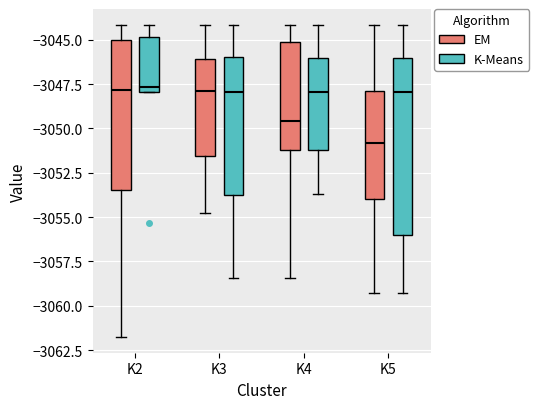

Comparing the boxes themselves (not the whiskers), which one is the tallest?

K5 (K-Means)